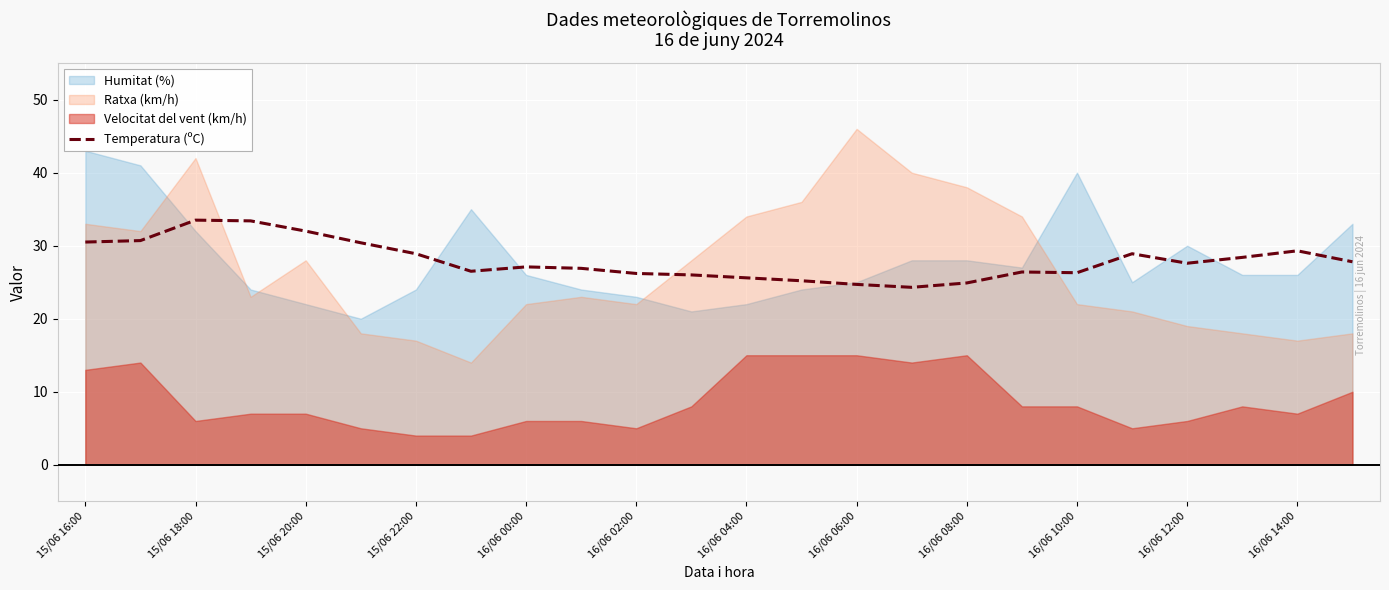

The Temperatura (ºC) series shows 39.8 at 16/06 02:00. True or false?

False